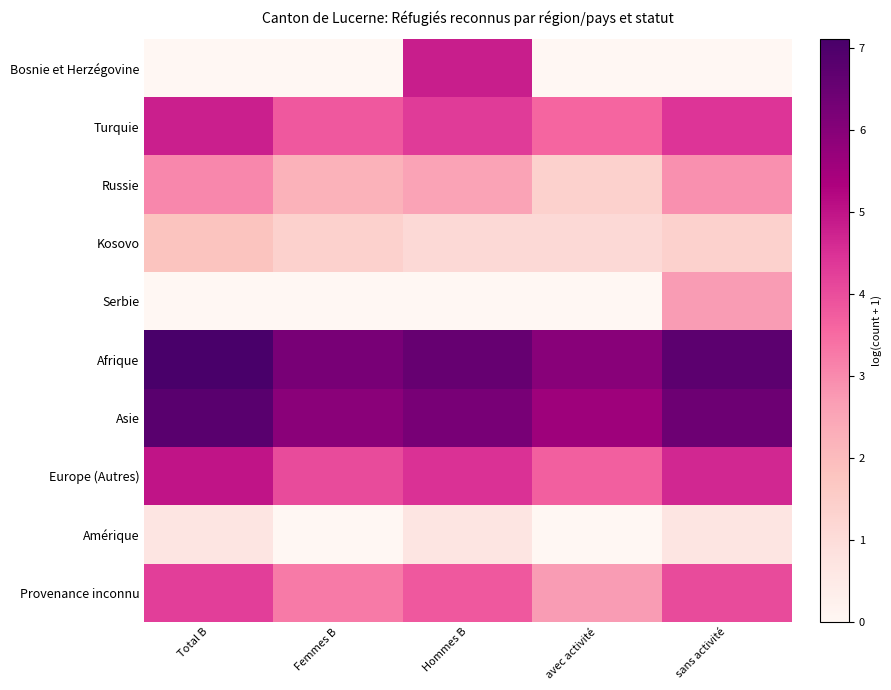

Which series has the widest spread of values?

Bosnie et Herzégovine